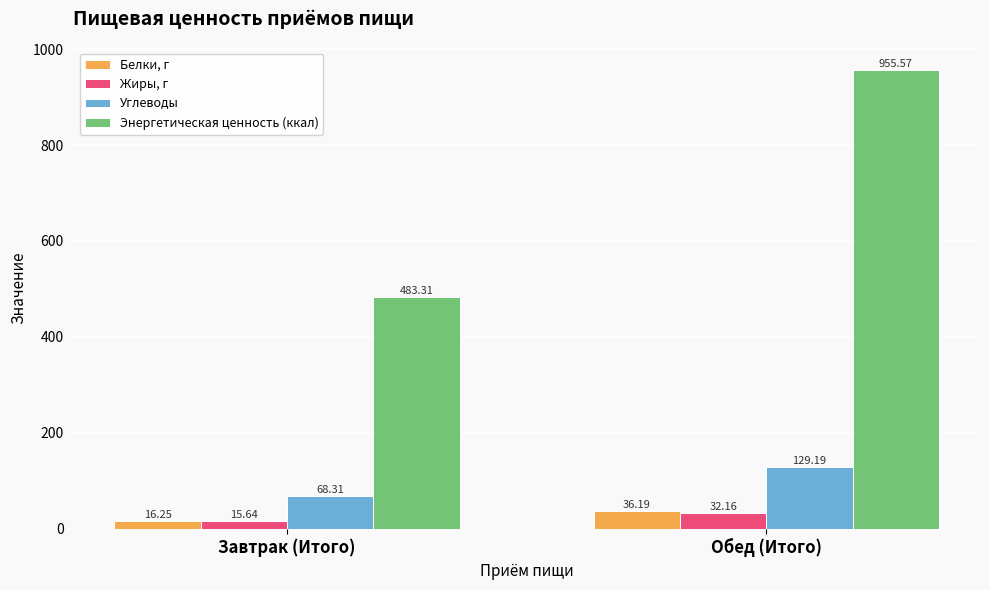

What is the spread (max minus min) of values at Завтрак (Итого)?

467.7